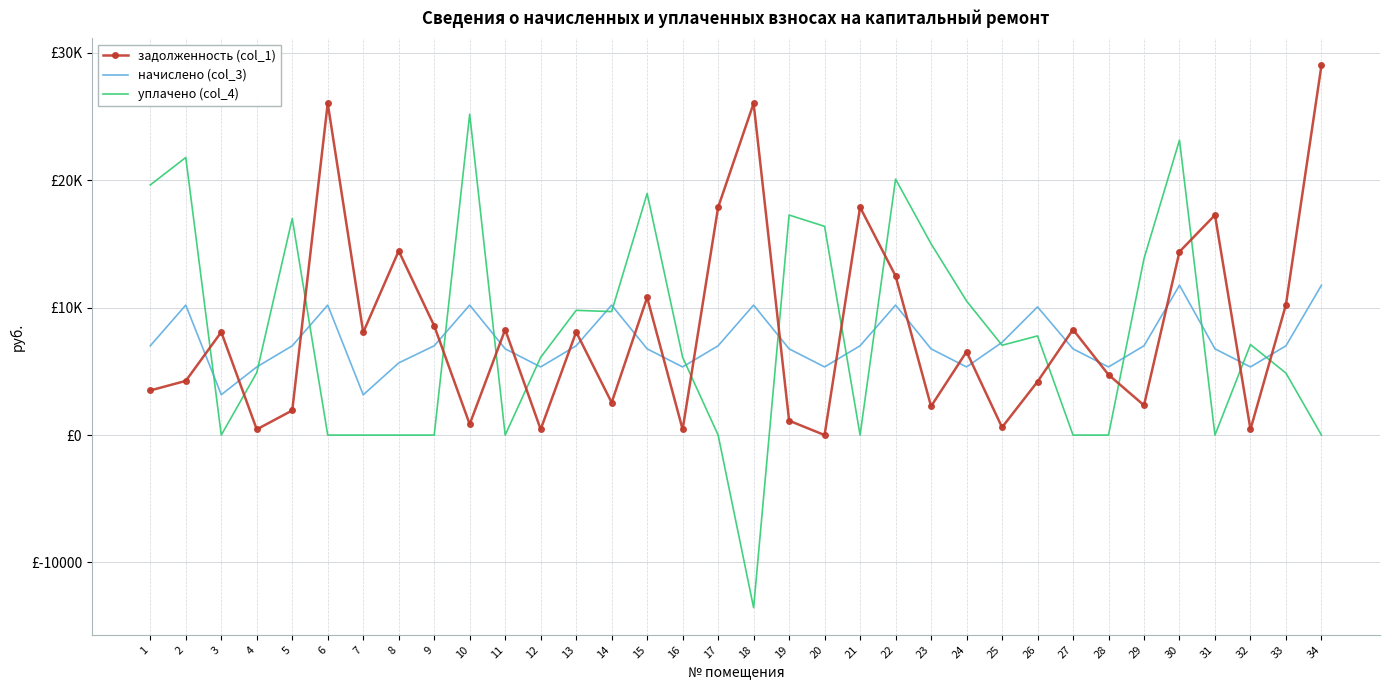

Rank the series by their average value, from highest to lowest.

задолженность (col_1), уплачено (col_4), начислено (col_3)